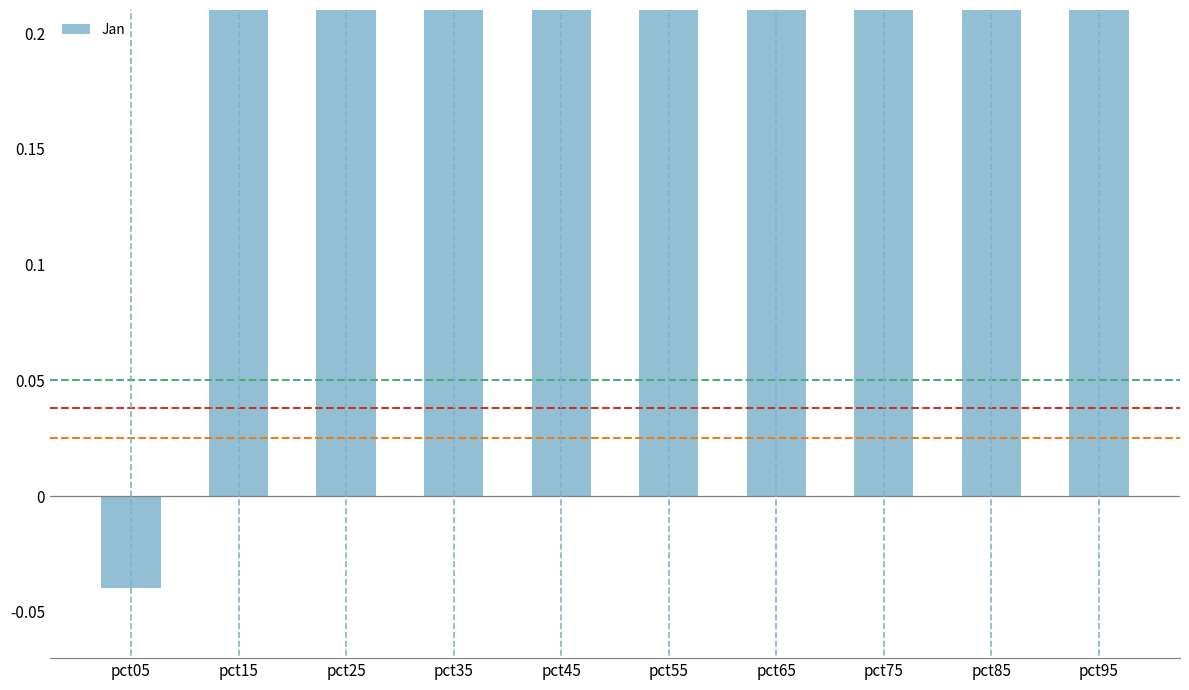

The value at pct75 is 0.3. True or false?

True